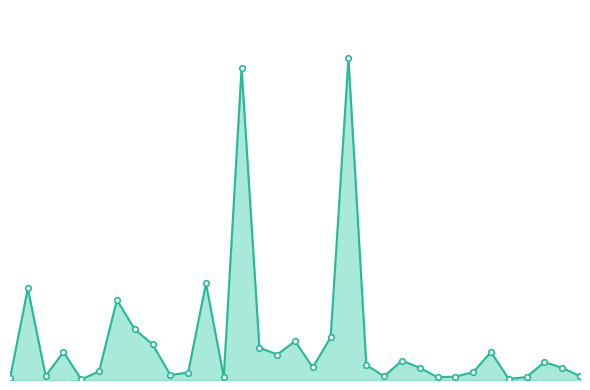

Does the chart have visible grid lines?

No